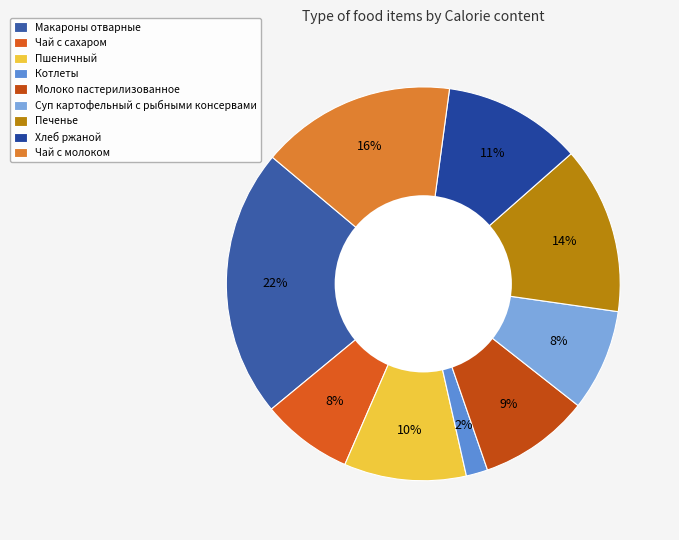

Does Суп картофельный с рыбными консервами represent more than half of the total?

No